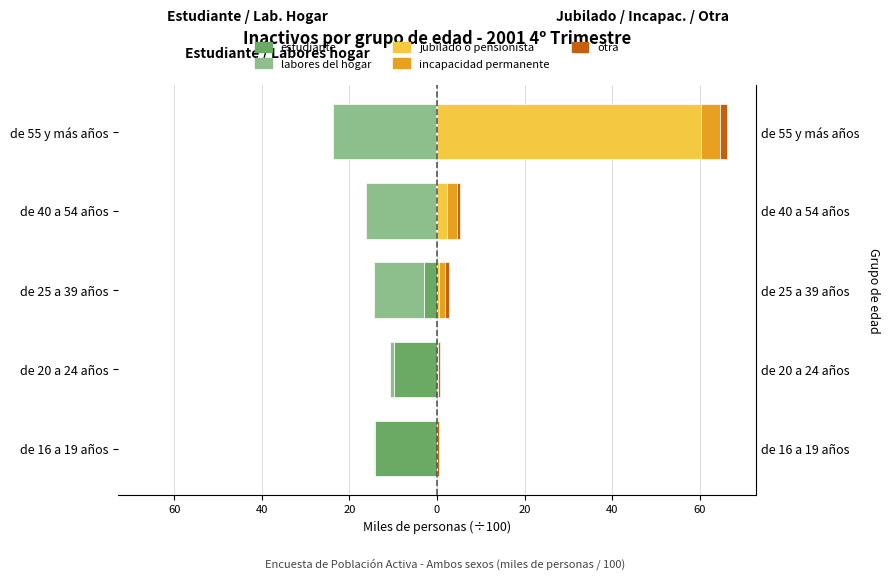

How many bars are there in total?

25